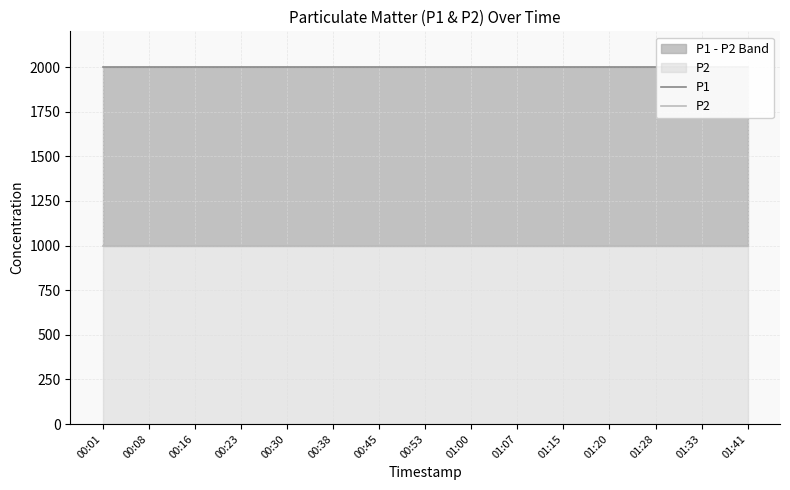

Reading left to right, what are all the values shown in this chart?

P1: 00:01=1999.9	00:08=1999.9	00:16=1999.9	00:23=1999.9	00:30=1999.9	00:38=1999.9	00:45=1999.9	00:53=1999.9	01:00=1999.9	01:07=1999.9	01:15=1999.9	01:20=1999.9	01:28=1999.9	01:33=1999.9	01:41=1999.9
P2: 00:01=999.9	00:08=999.9	00:16=999.9	00:23=999.9	00:30=999.9	00:38=999.9	00:45=999.9	00:53=999.9	01:00=999.9	01:07=999.9	01:15=999.9	01:20=999.9	01:28=999.9	01:33=999.9	01:41=999.9